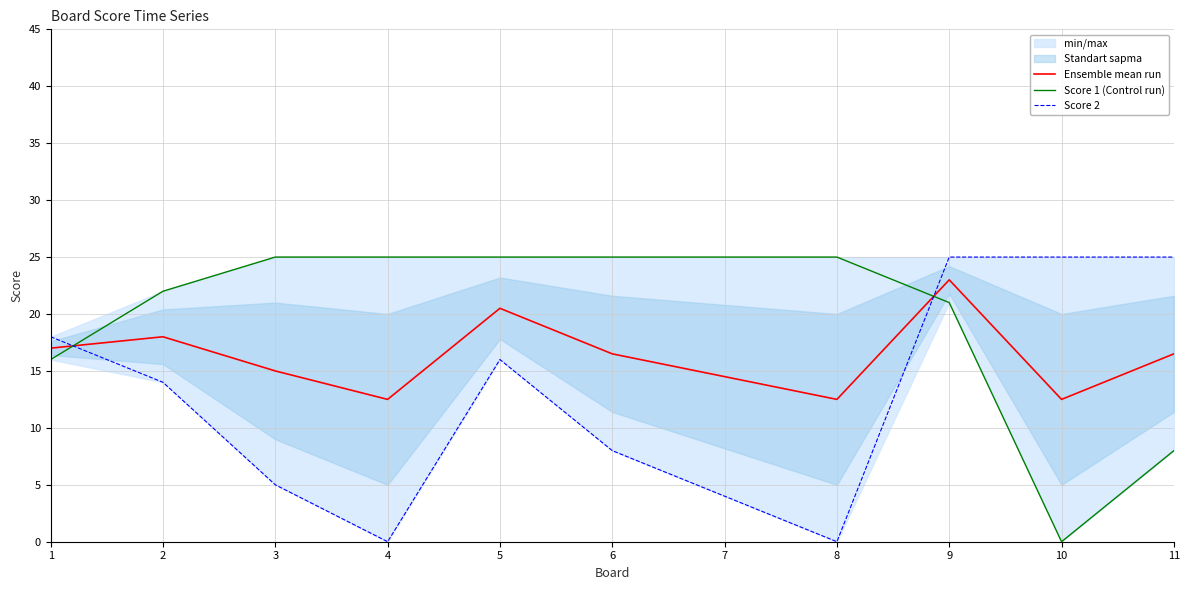

What is the difference between the highest and lowest values at 9?

4.0